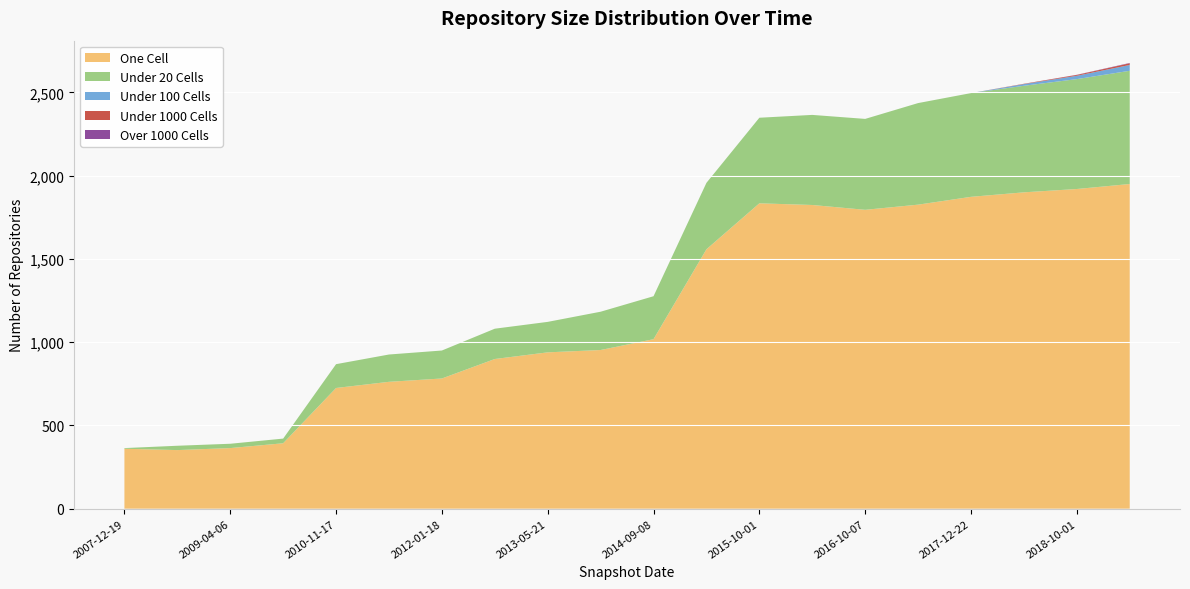

Reading left to right, extract all data points from this chart.

one_cell: 360	352	364	393	725	762	782	899	939	953	1018	1558	1834	1824	1795	1826	1873	1900	1920	1950
under_twenty_cells: 4	26	26	28	143	164	168	182	183	230	258	399	514	541	546	610	623	640	660	680
under_hundred_cells: 0	0	0	0	0	0	0	0	0	0	0	0	0	0	0	0	0	10	20	35
under_thousand_cells: 0	0	0	0	0	0	0	0	0	0	0	0	0	0	0	0	0	2	5	10
over_thousand_cells: 0	0	0	0	0	0	0	0	0	0	0	0	0	0	0	0	0	0	1	2